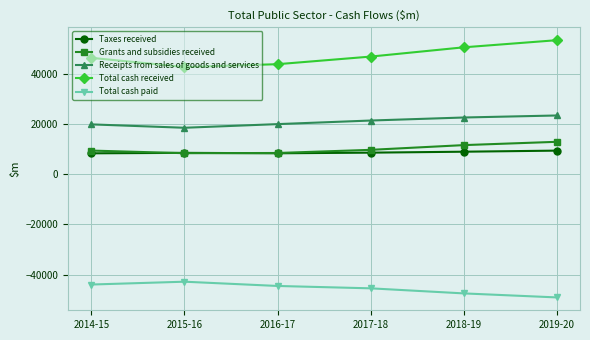

True or false: Total cash received has more than 0 points higher than both neighbors.

False